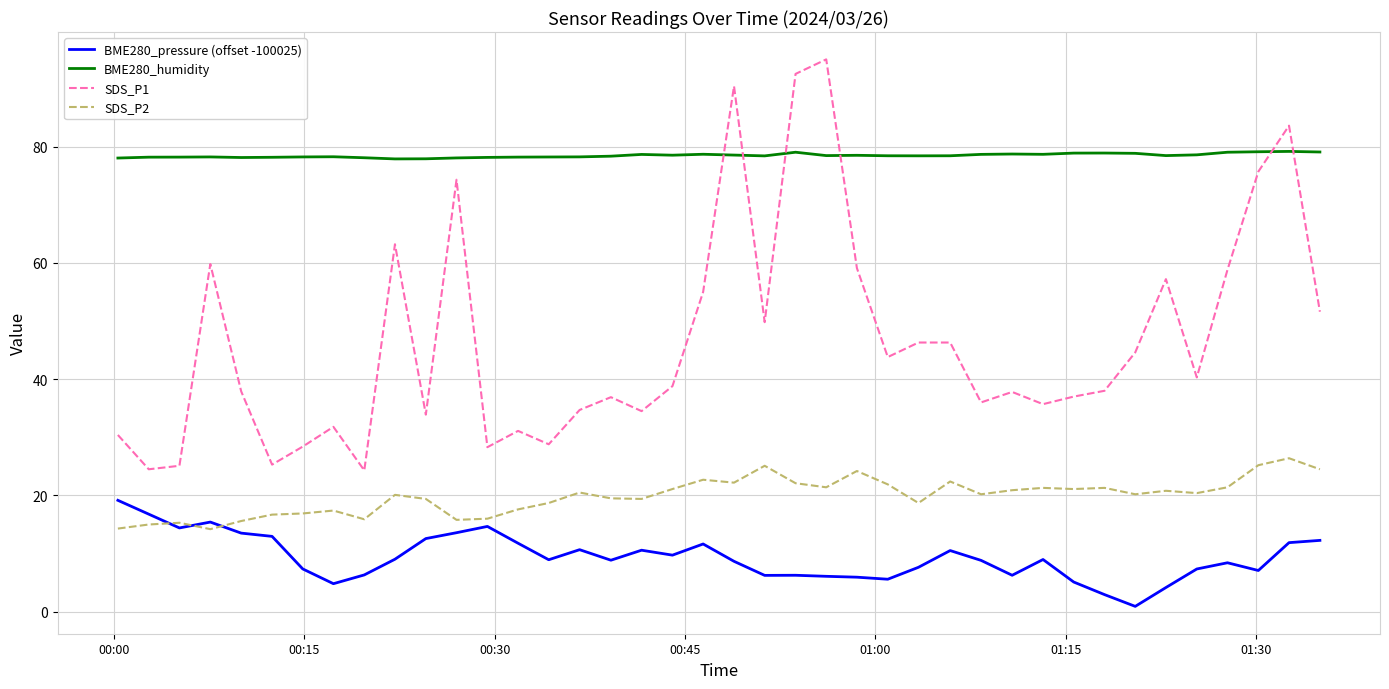

What is the average value of the SDS_P2 series?

19.8